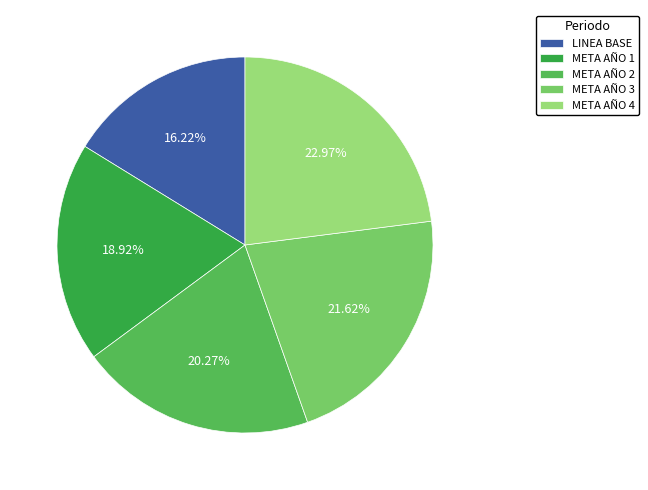

Is META AÑO 4 the majority of the pie?

No